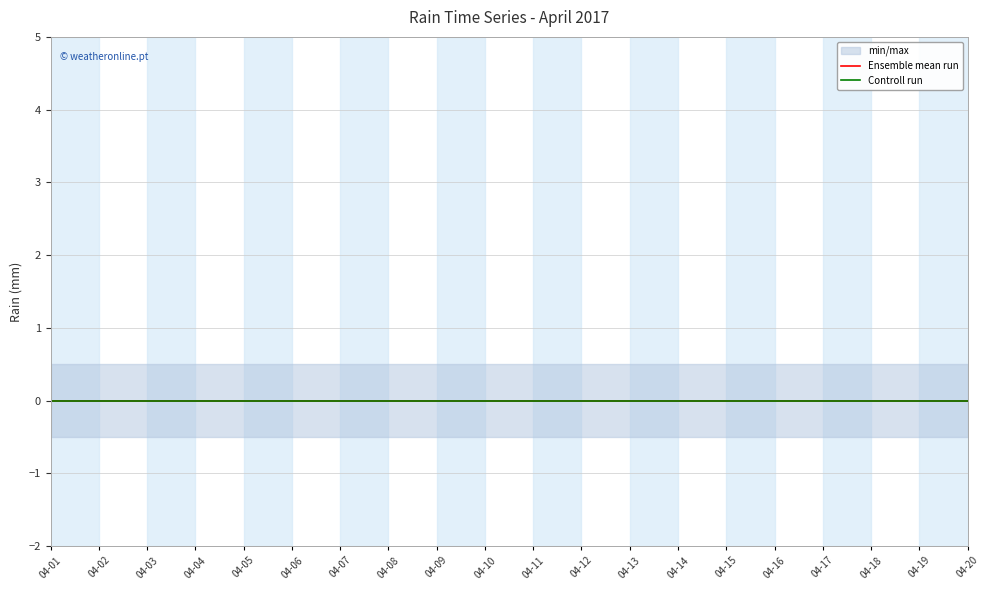

How many categories are shown in the chart?

20